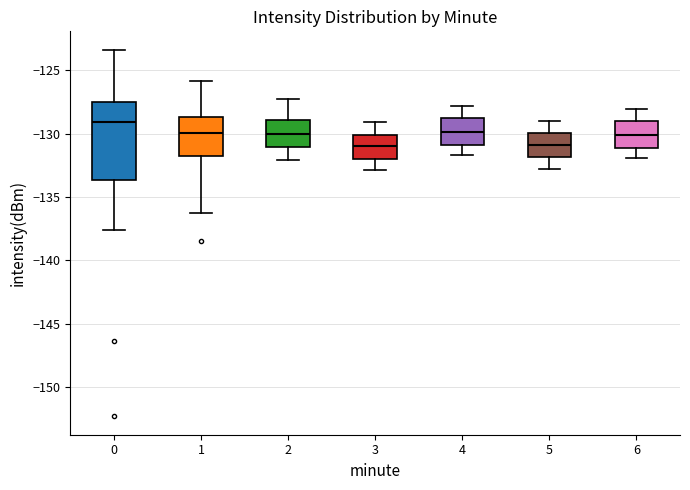

Comparing the boxes themselves (not the whiskers), which one is the tallest?

0